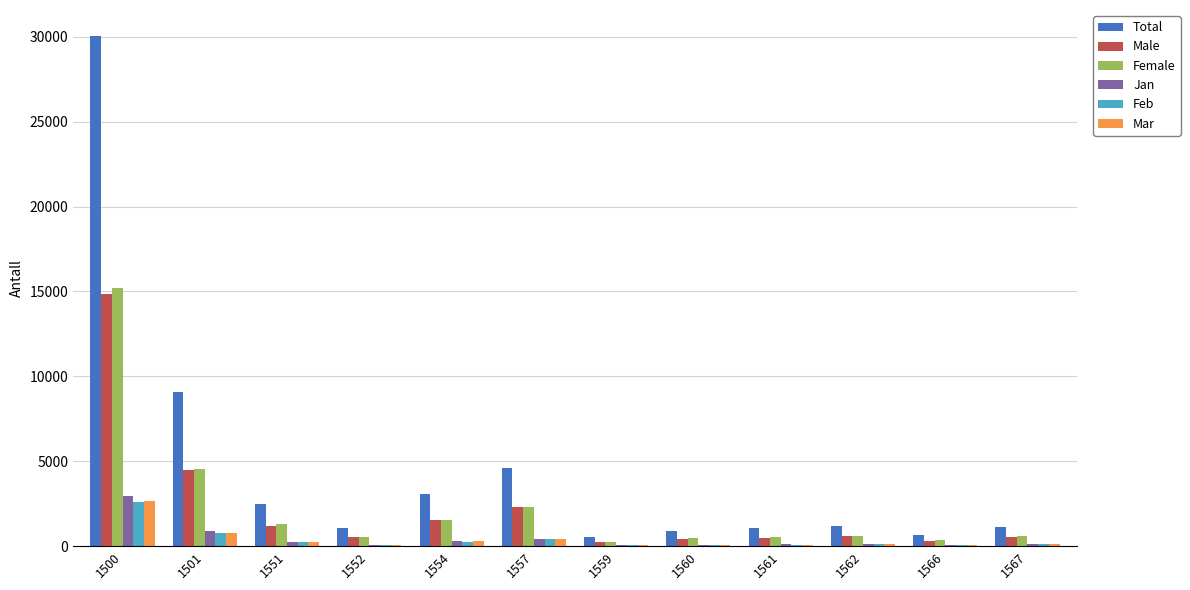

Which label corresponds to the largest value in the chart?

1500